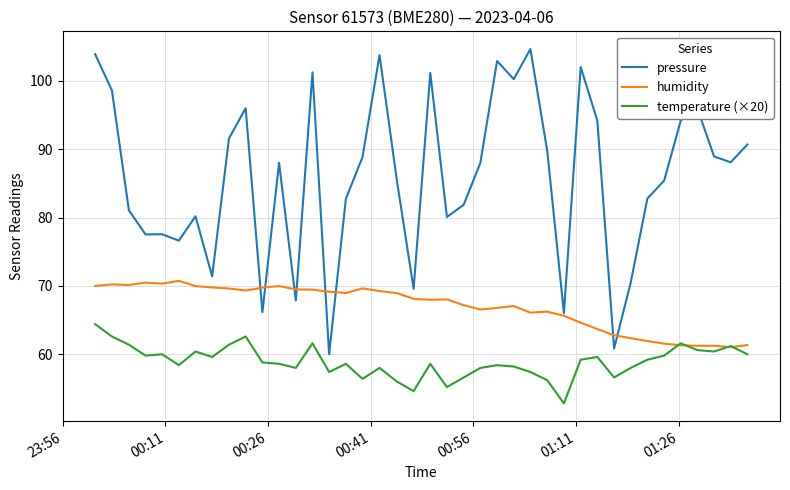

True or false: temperature (×20) and pressure intersect in this chart.

False